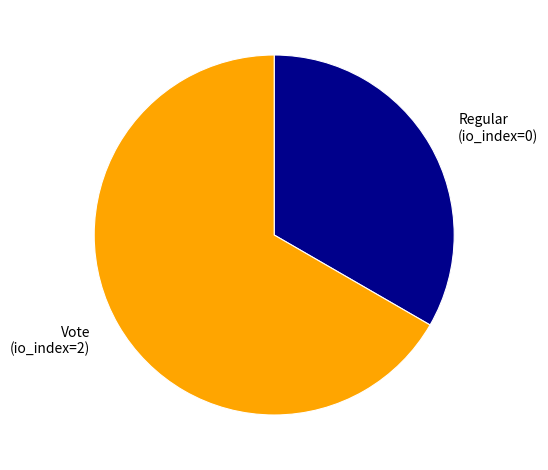

Combined, do Vote (io_index=2) and Regular (io_index=0) account for over 50%?

Yes